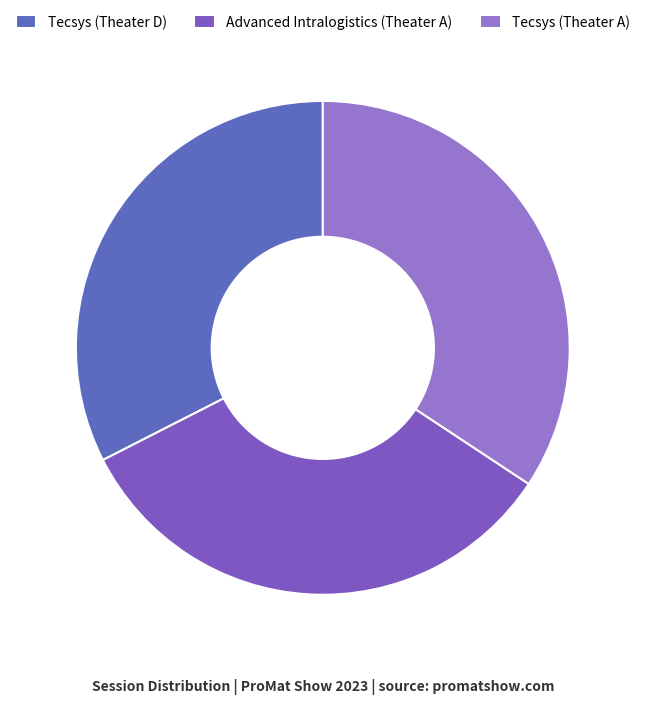

The Advanced Intralogistics (Theater A) slice represents 33% of the pie. True or false?

True